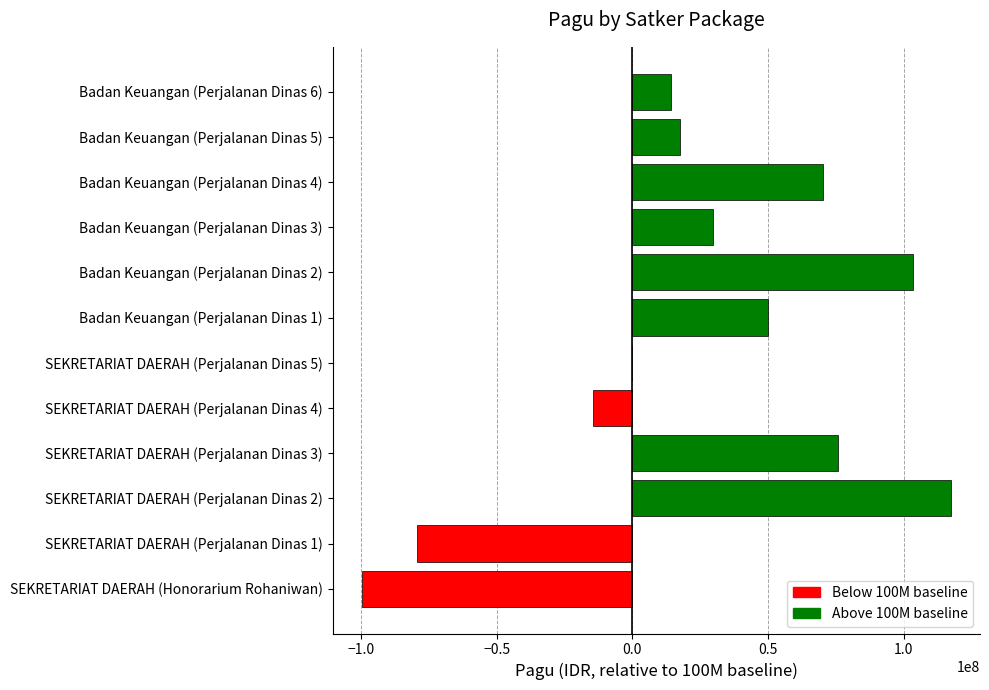

How many series are shown in this chart?

1